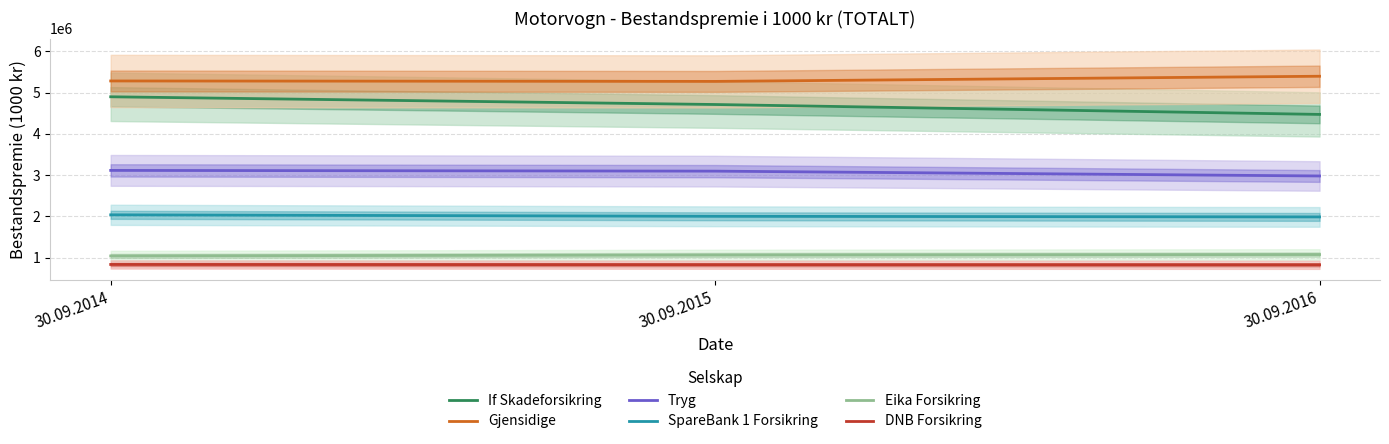

At which category is the sum across all series the highest?

30.09.2014